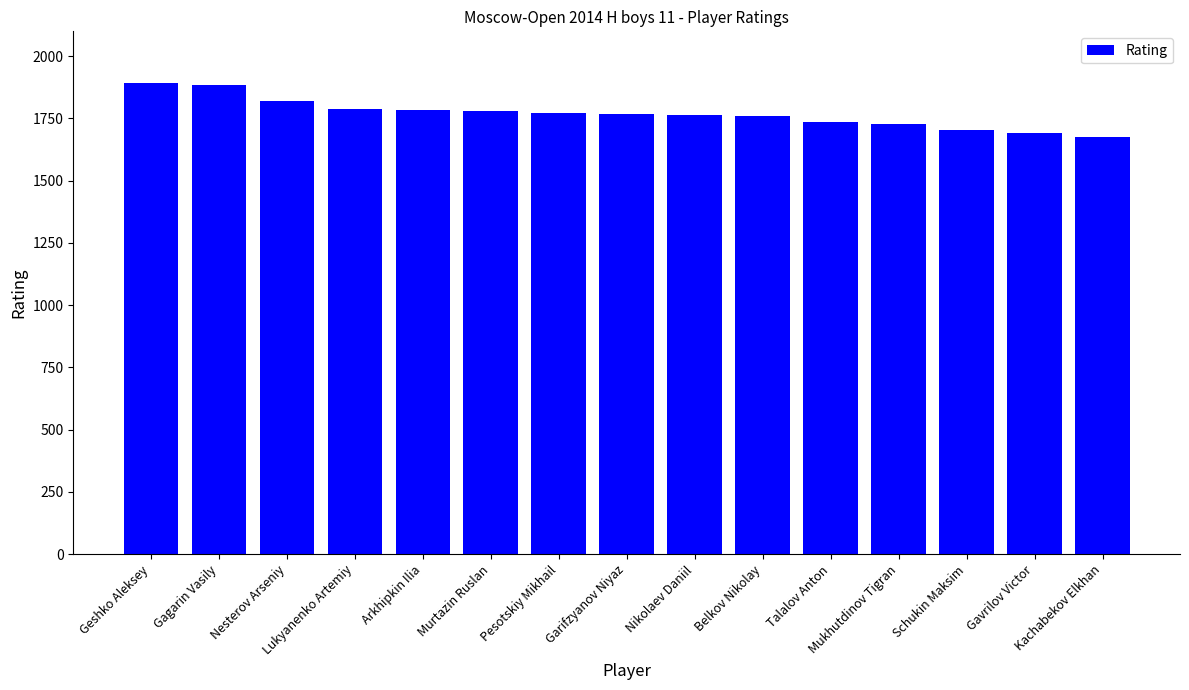

Are the bars grouped side by side (vs. stacked)?

No